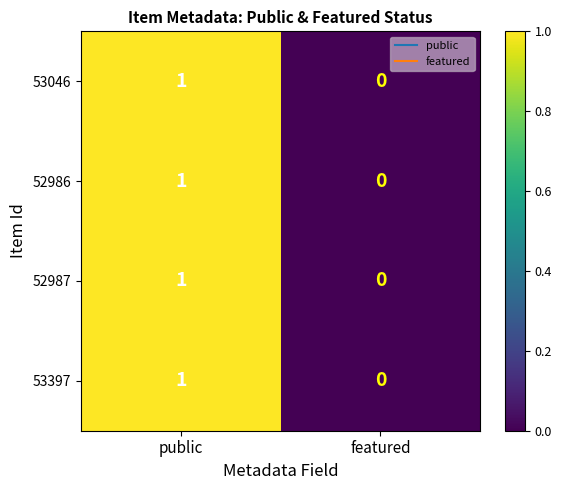

The 53397 series shows 0 at featured. True or false?

True